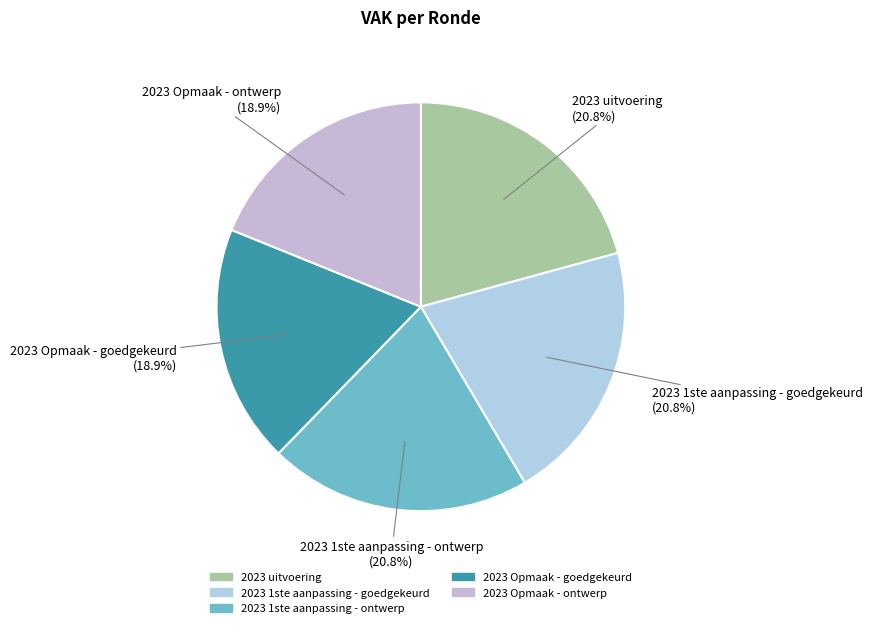

What portion of the pie excludes 2023 1ste aanpassing - goedgekeurd?

79.2%